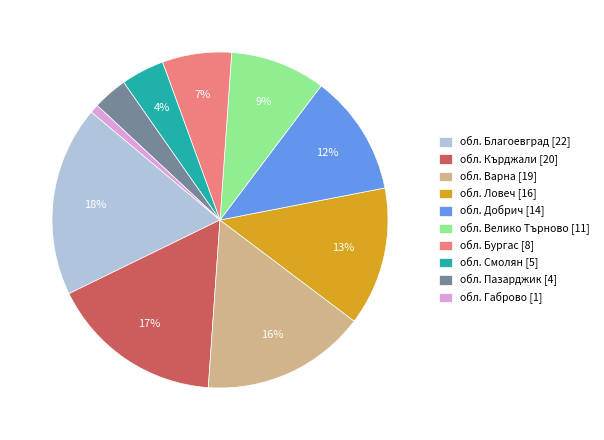

Which has a higher value, обл. Габрово or обл. Варна?

обл. Варна